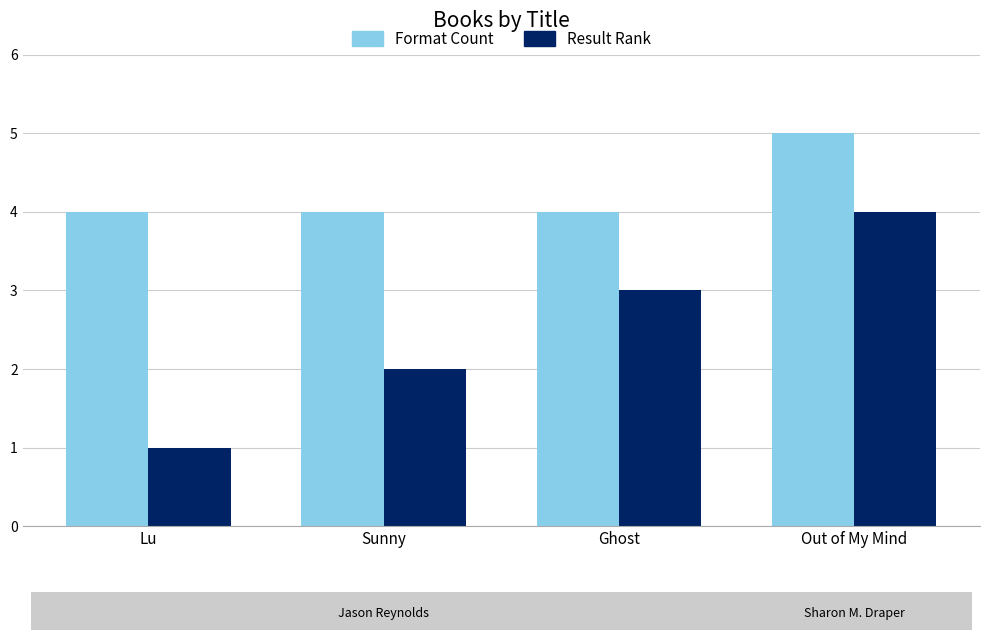

What is the greatest value displayed?

5